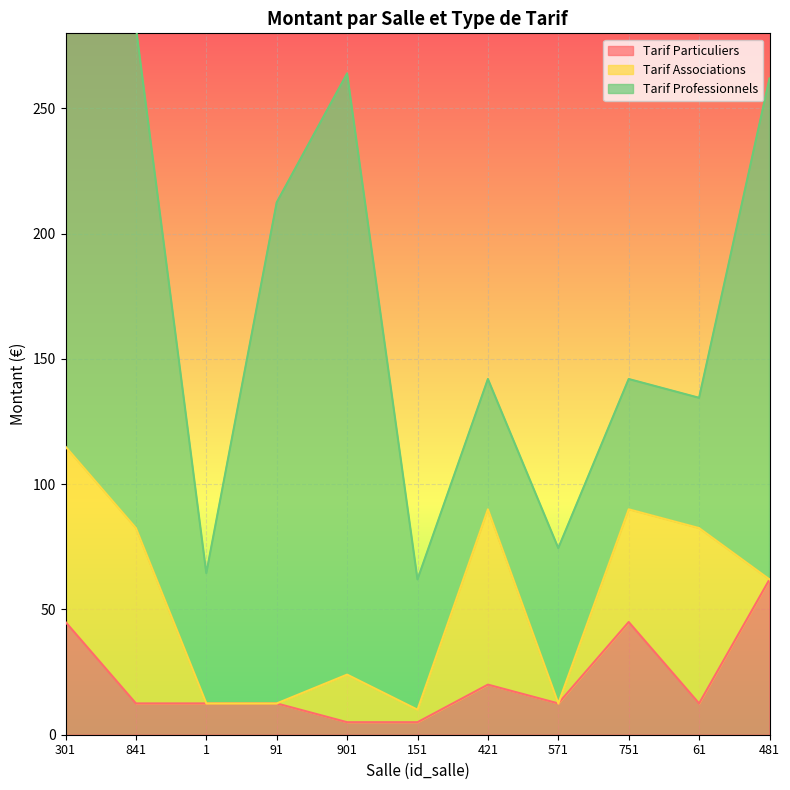

Is the value of Tarif Associations at 151 greater than the value of Tarif Particuliers at 571?

No